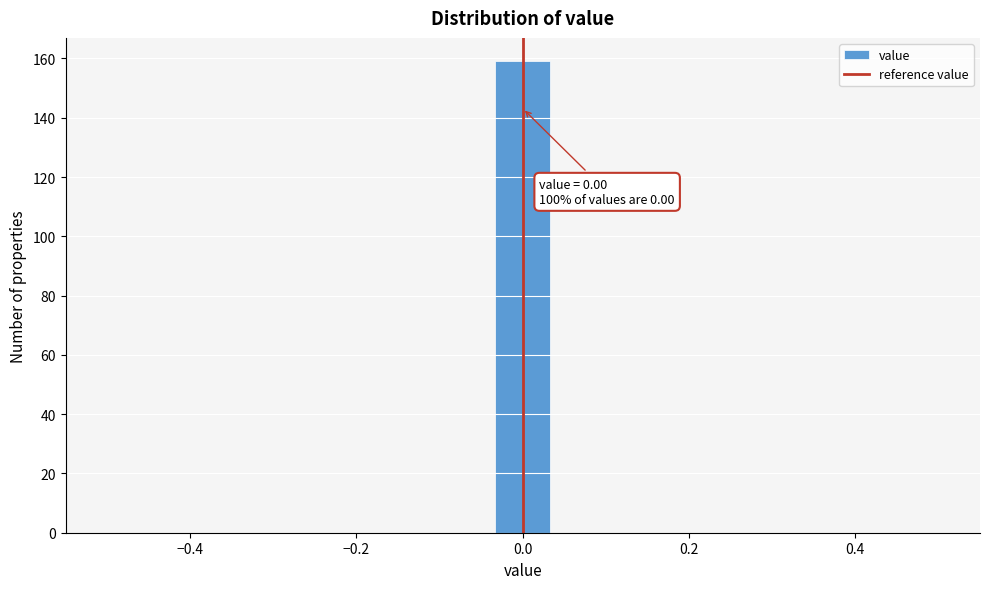

Around what value on the x-axis is the tallest bar? Give the approximate position of its centre, as read against the axis.

0.00